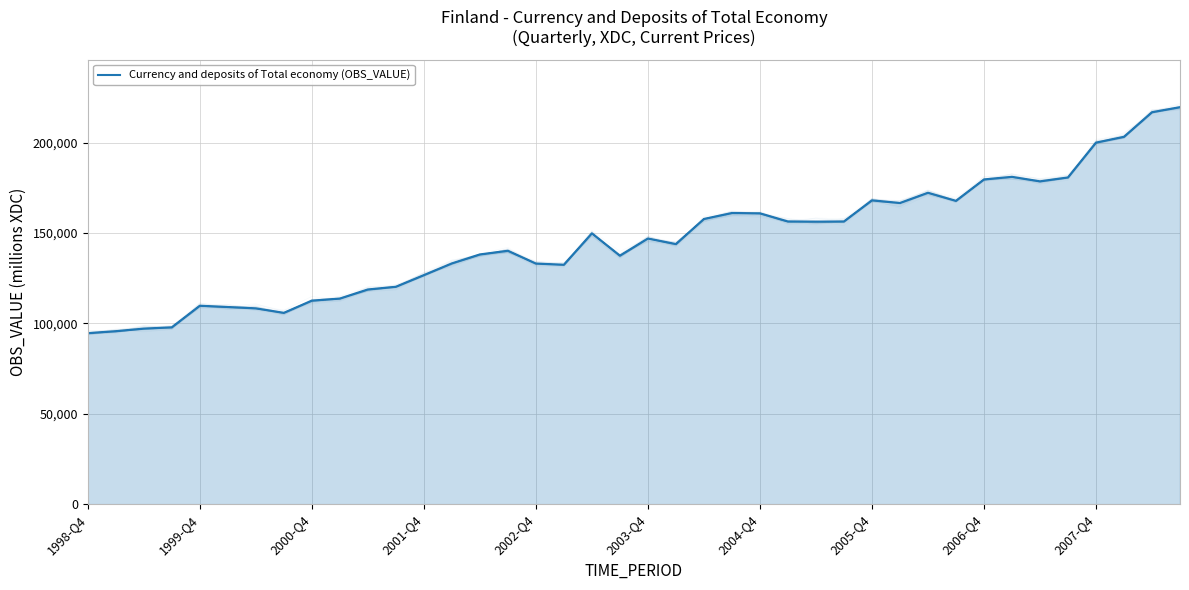

What is the average value?

146188